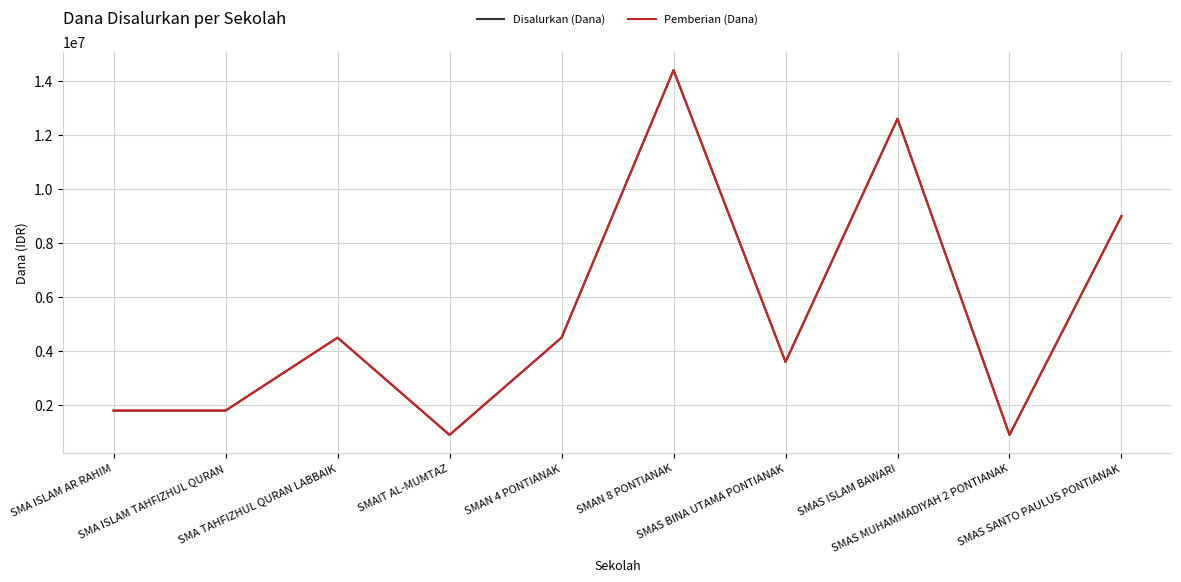

What position from the right is SMAS MUHAMMADIYAH 2 PONTIANAK?

2